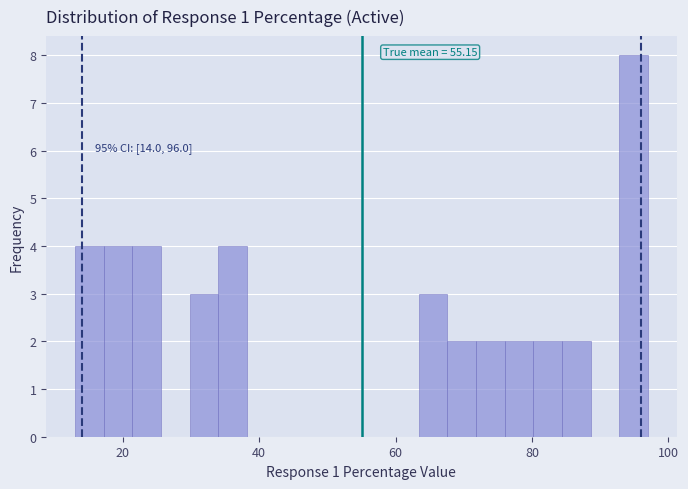

Read against the x-axis, roughly where is the centre of the tallest bar?

94